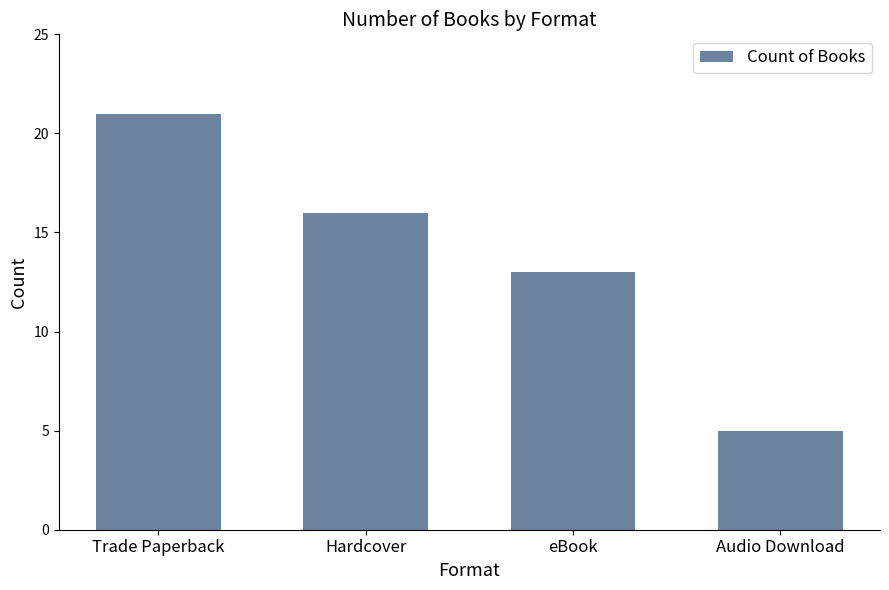

Reading left to right, list all the values displayed in this chart.

Trade Paperback=21	Hardcover=16	eBook=13	Audio Download=5